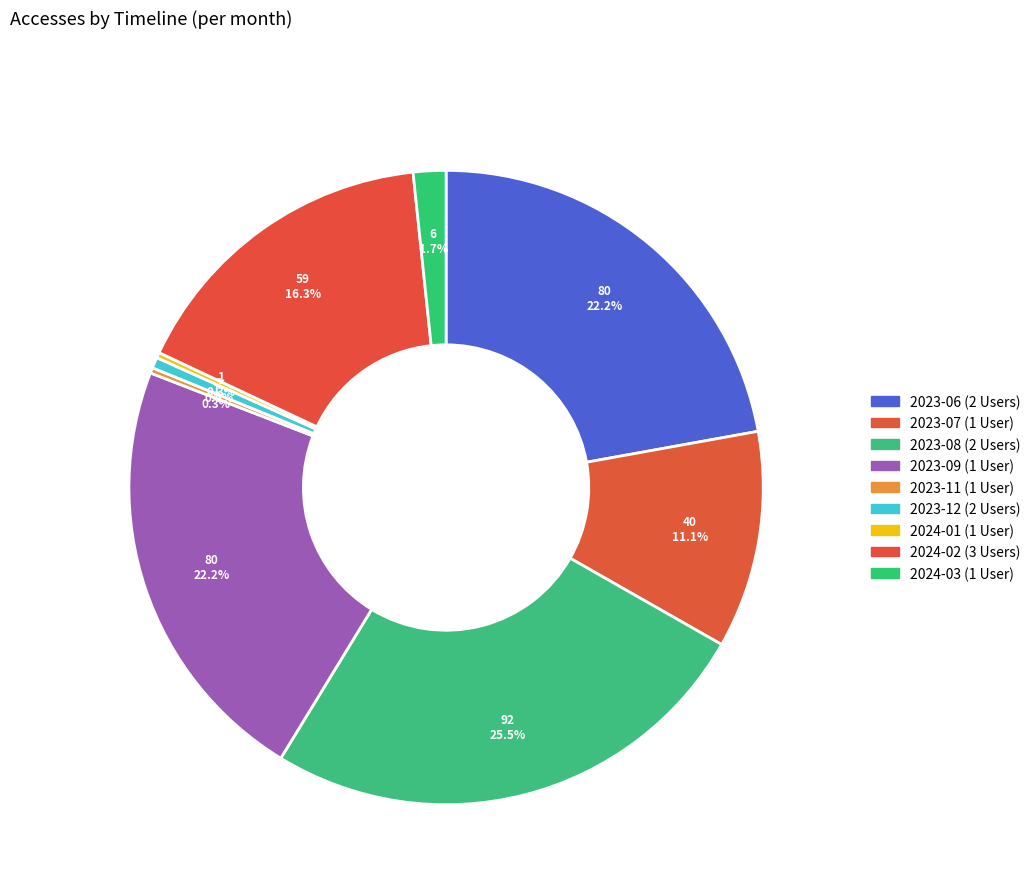

To the nearest percent, what portion does 2023-06 represent?

22%